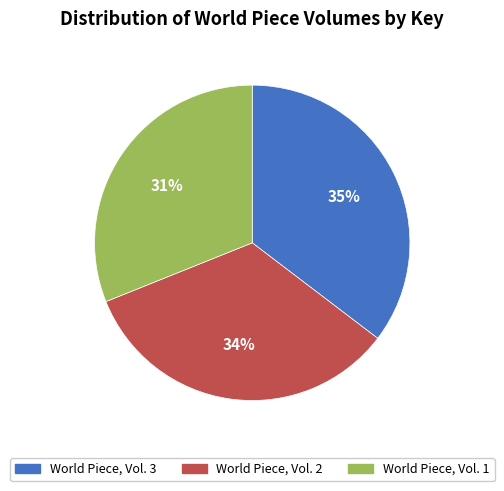

Does World Piece, Vol. 1 represent more than half of the total?

No